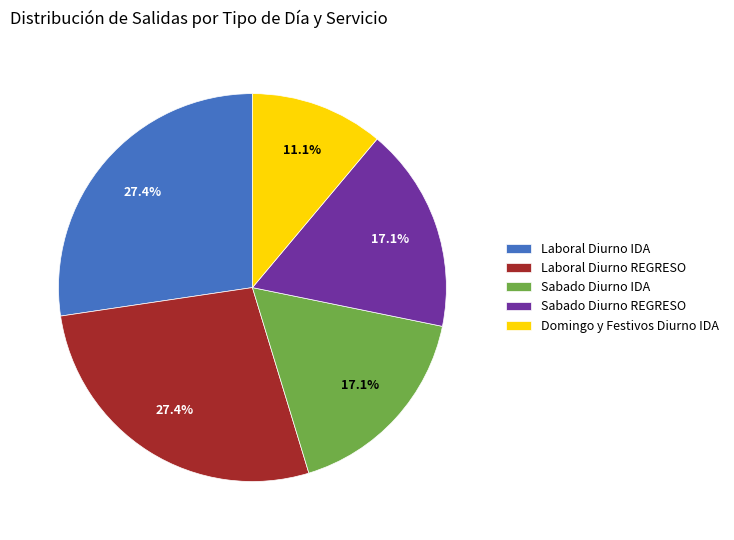

True or false: Laboral Diurno IDA accounts for 36% of the total.

False